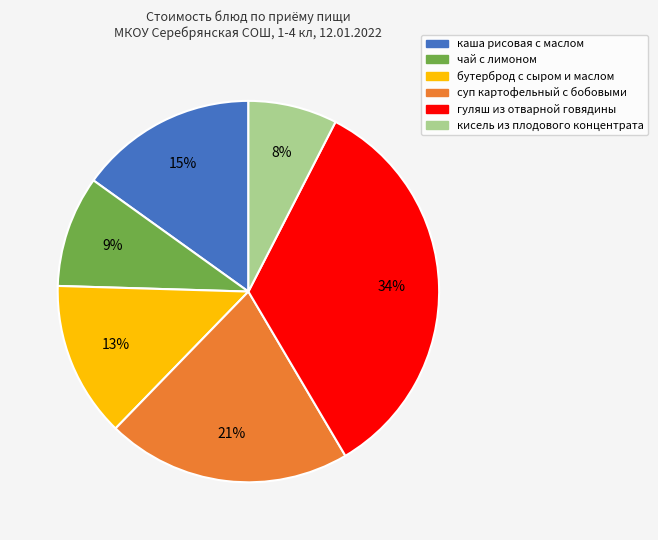

The каша рисовая с маслом slice represents 15% of the pie. True or false?

True